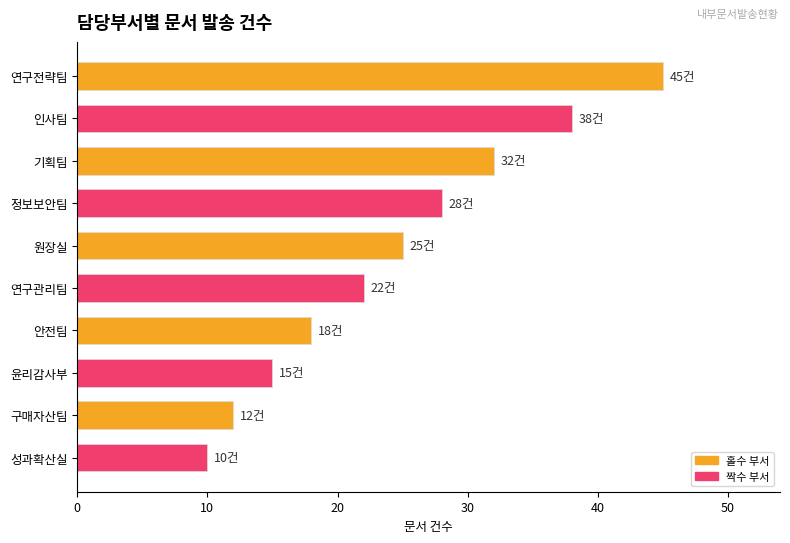

What position from the bottom is 인사팀?

9